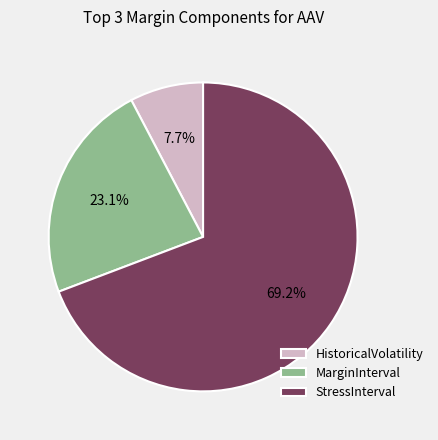

What percentage do HistoricalVolatility and MarginInterval together represent?

30.8%